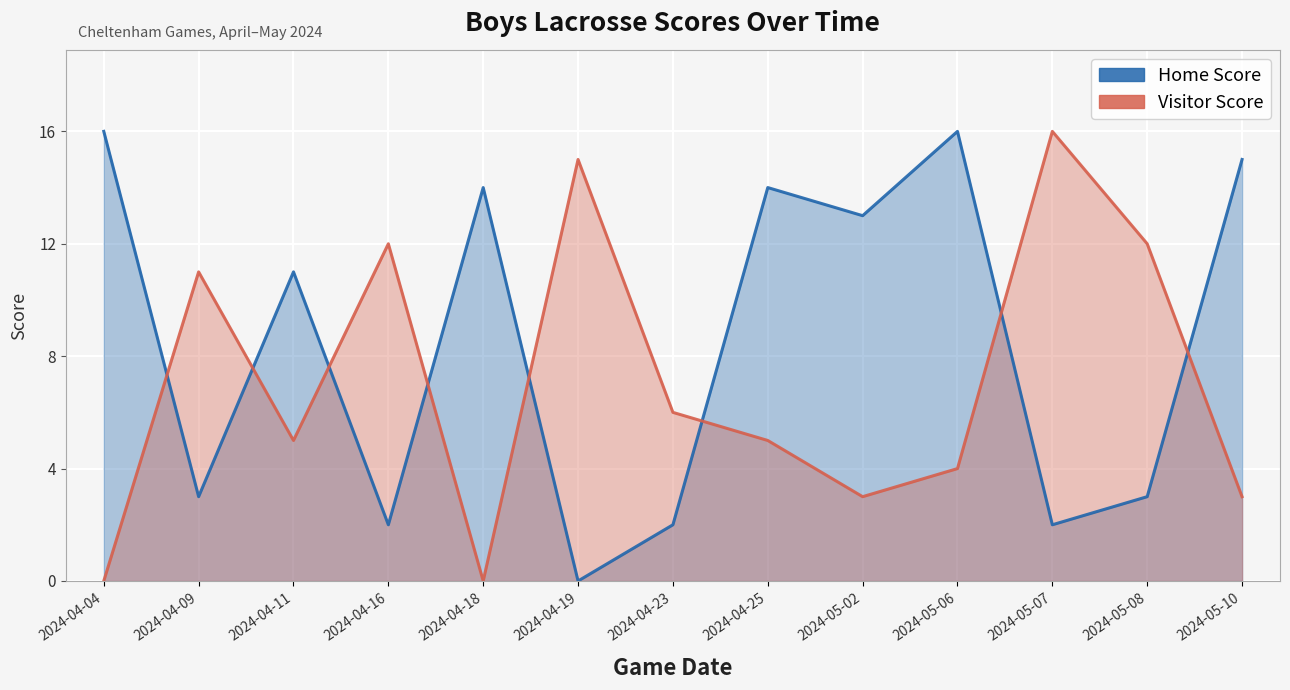

Which has a higher value, 2024-05-10 or 2024-04-18?

2024-05-10